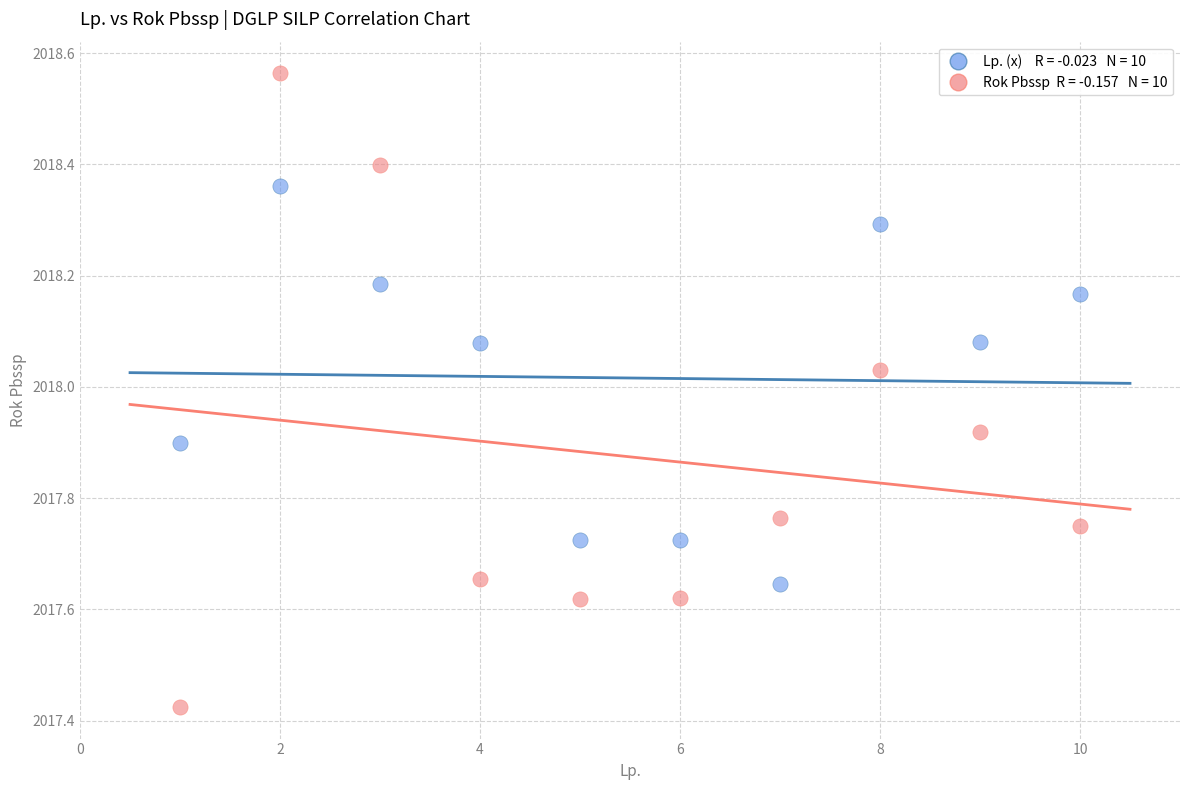

Across all data points, what is the range of Y values (max minus min)?

1.1